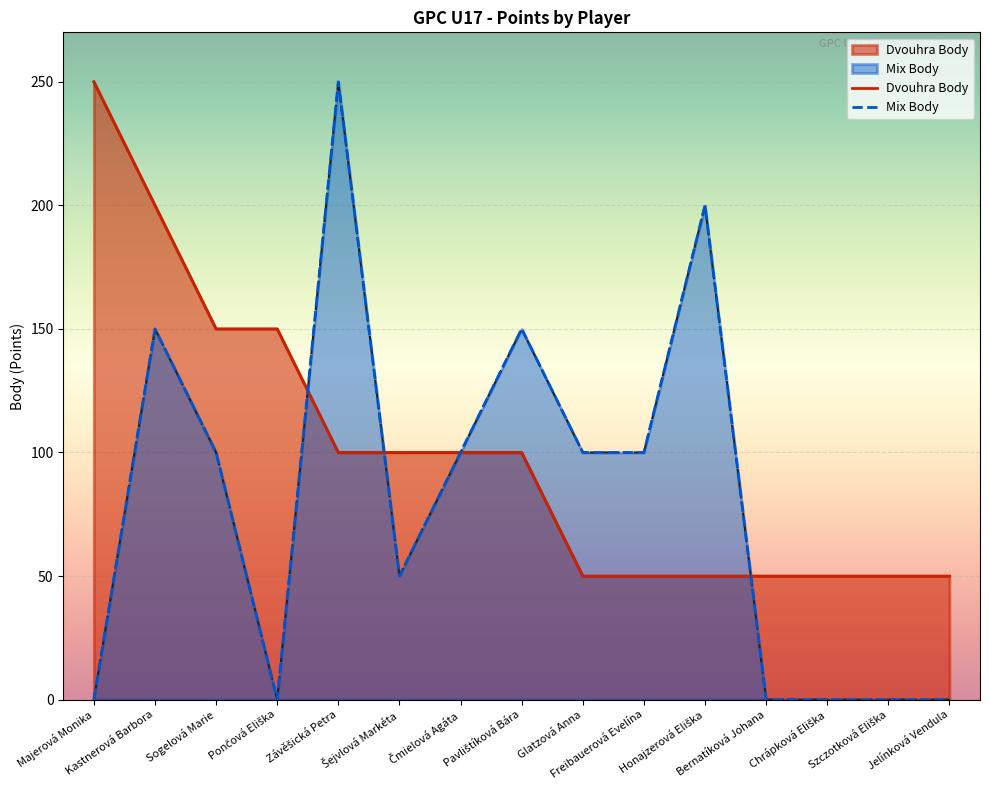

How many times do Mix Body and Dvouhra Body cross each other?

3